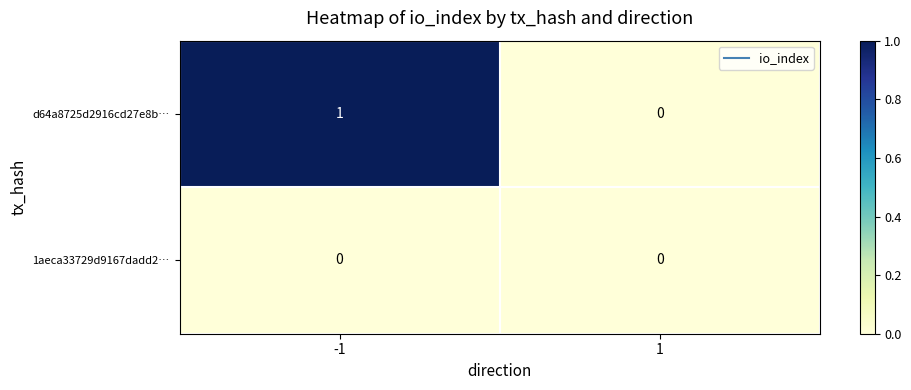

What is the difference between the highest and lowest values at -1?

1